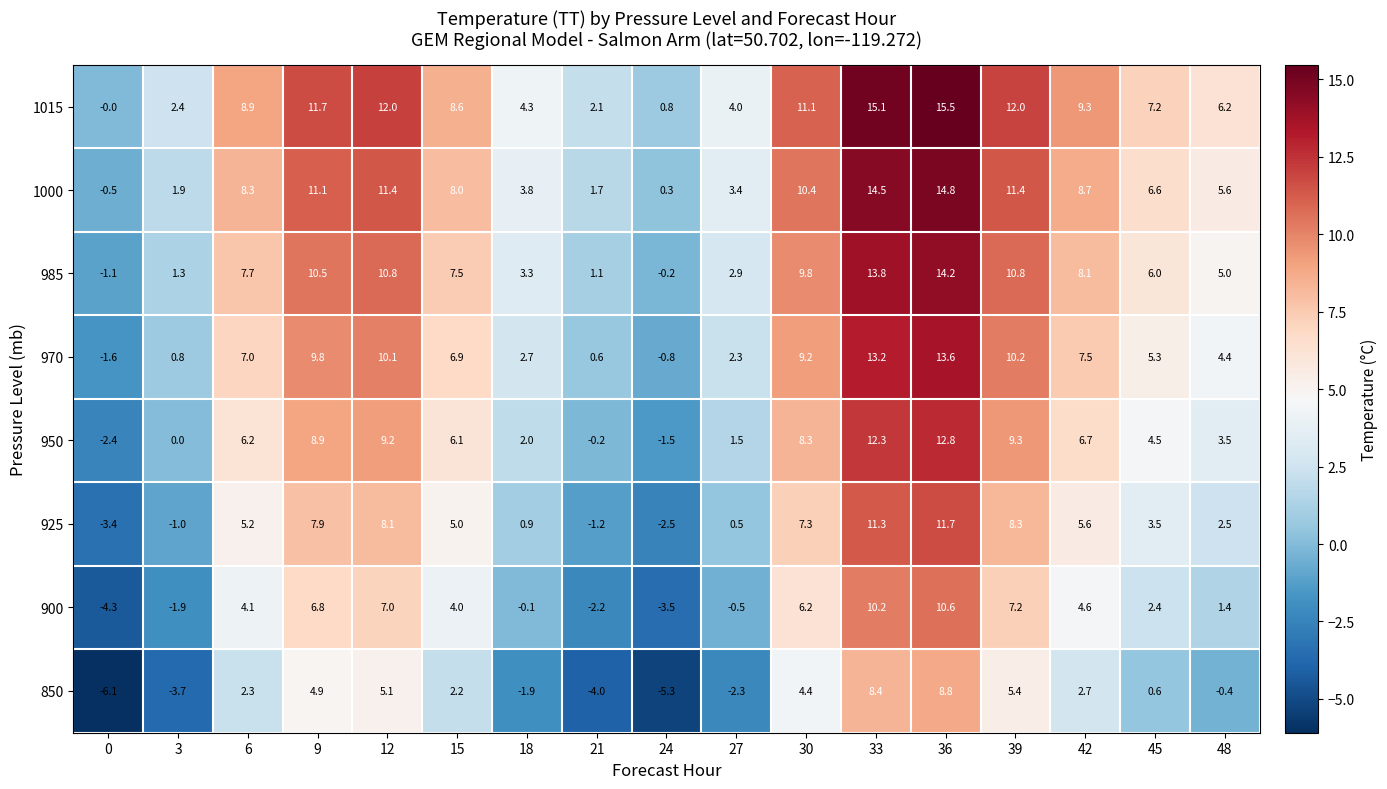

What is the approximate value of 1015 at 45?

7.2